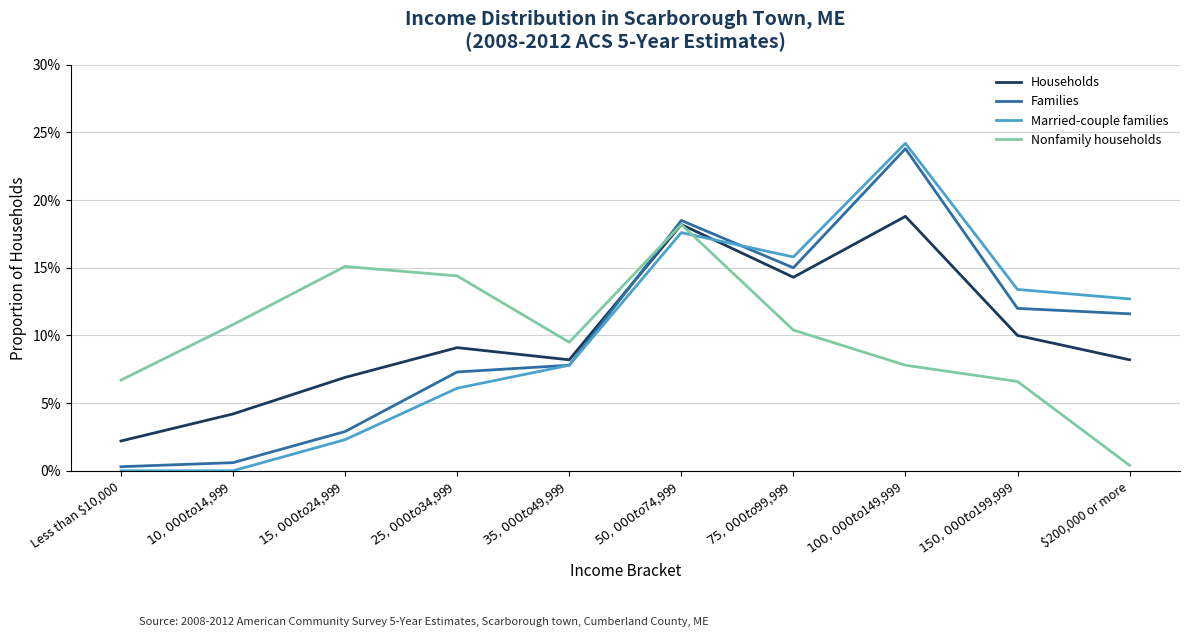

Which category has the highest value across all series?

$100,000 to $149,999